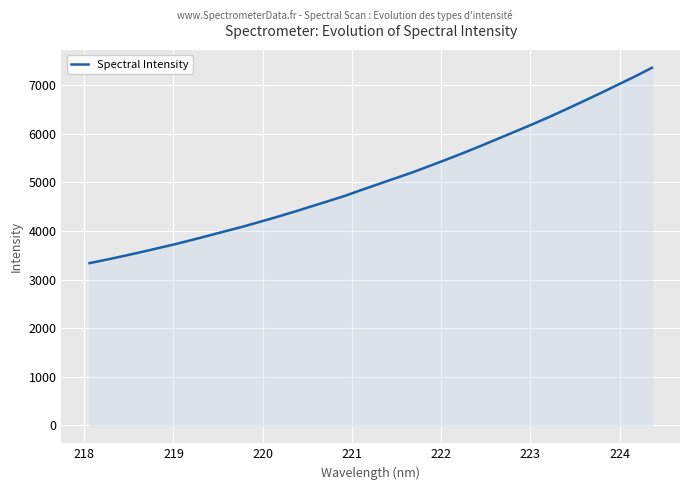

What is the maximum value shown in the chart?

7354.4